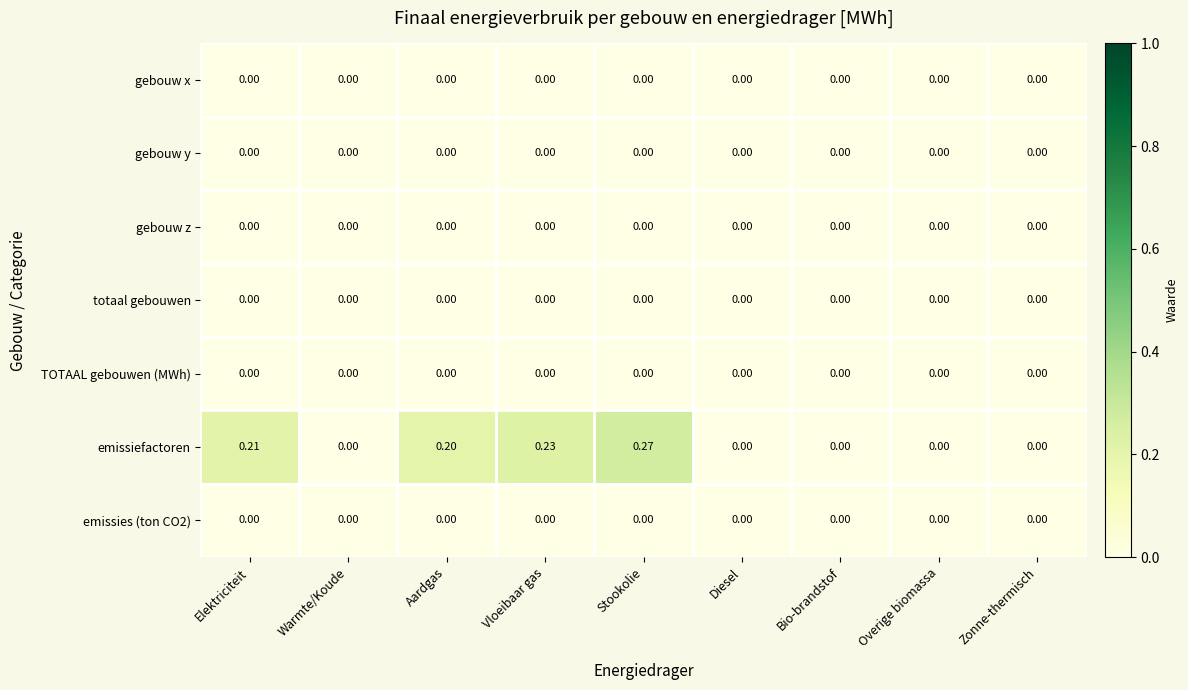

Which series has the largest total across all categories?

emissiefactoren